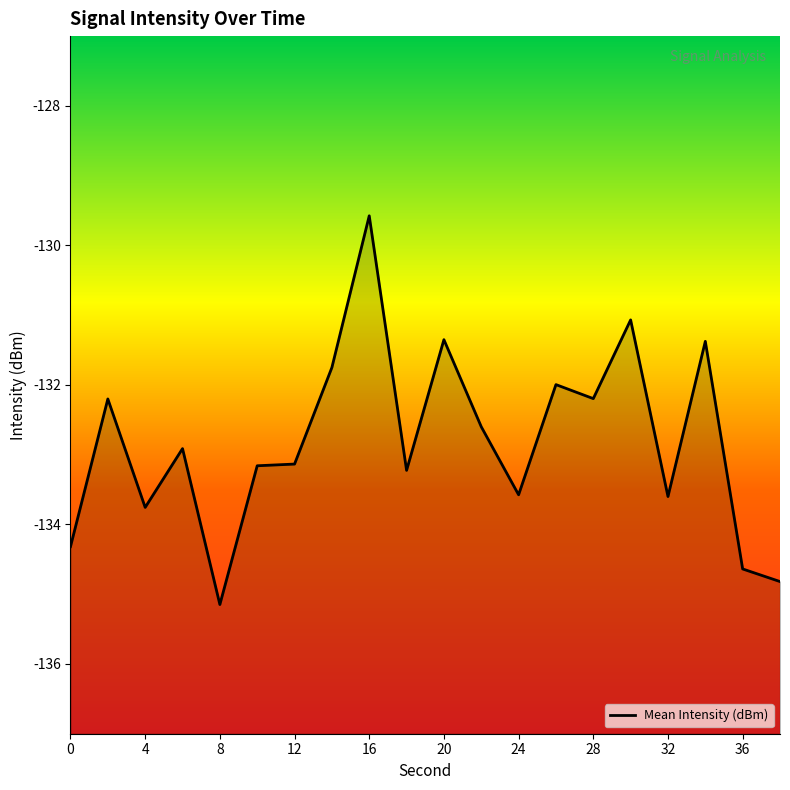

Which category has the lowest value across all series?

8